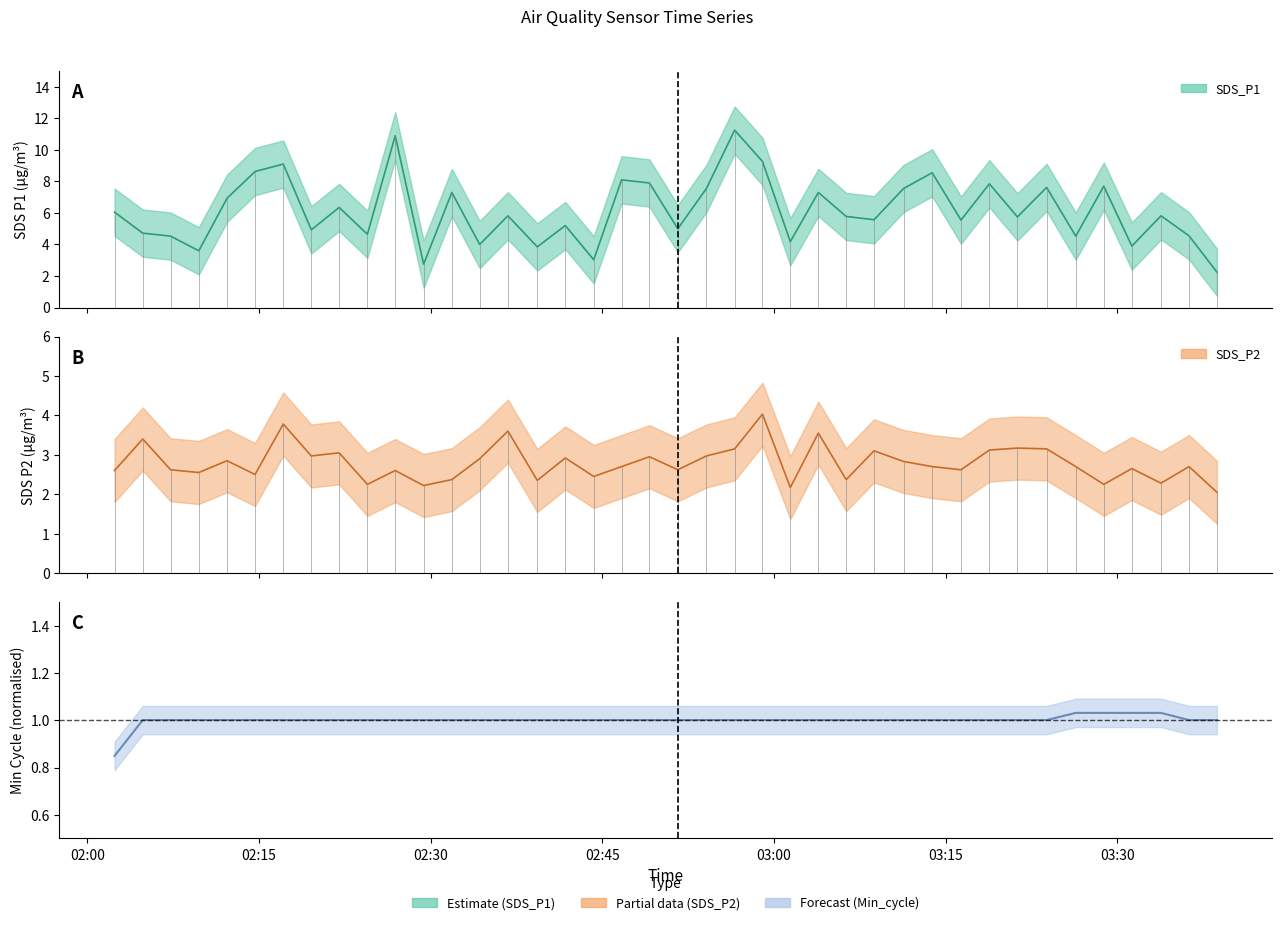

How many interior local valleys does the SDS_P1 series have?

14